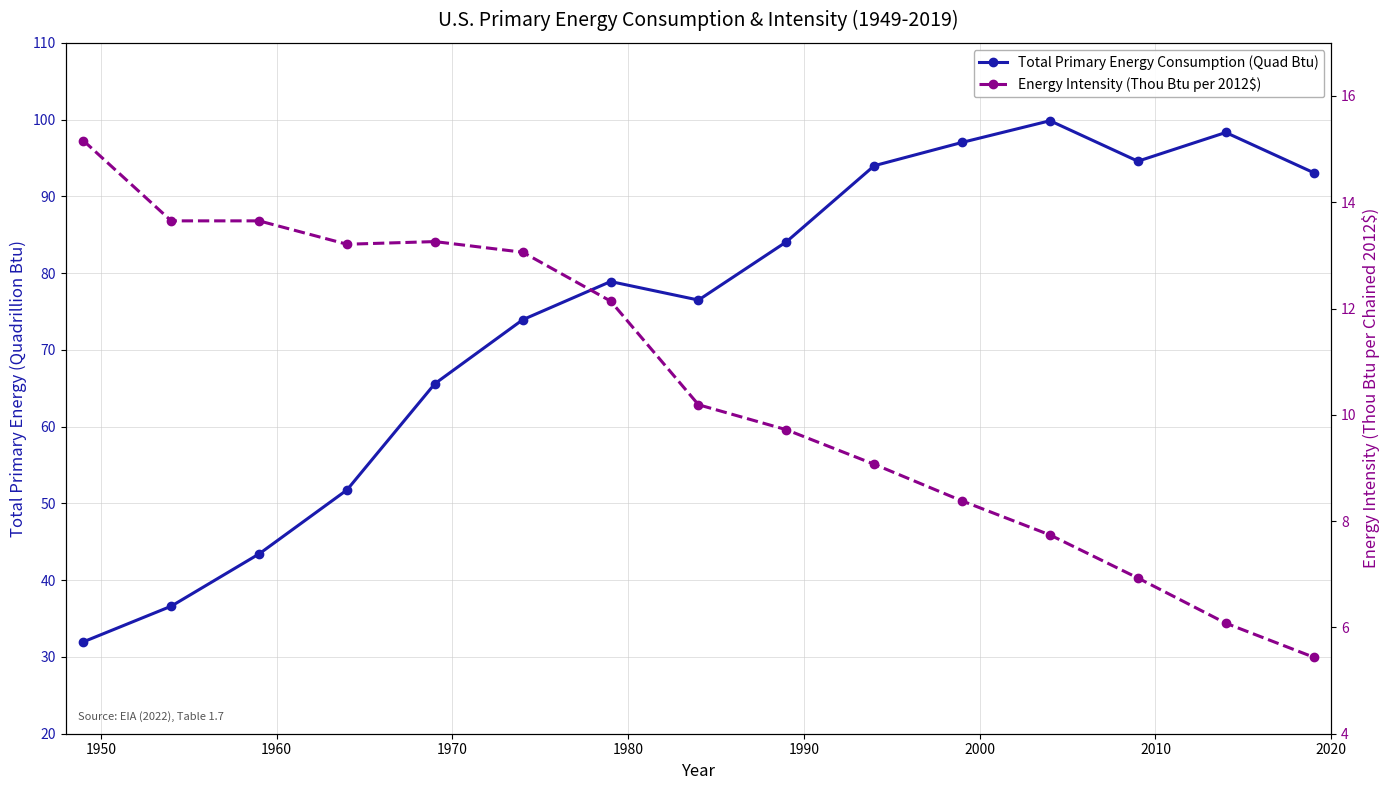

What is the minimum value shown in the chart?

5.4